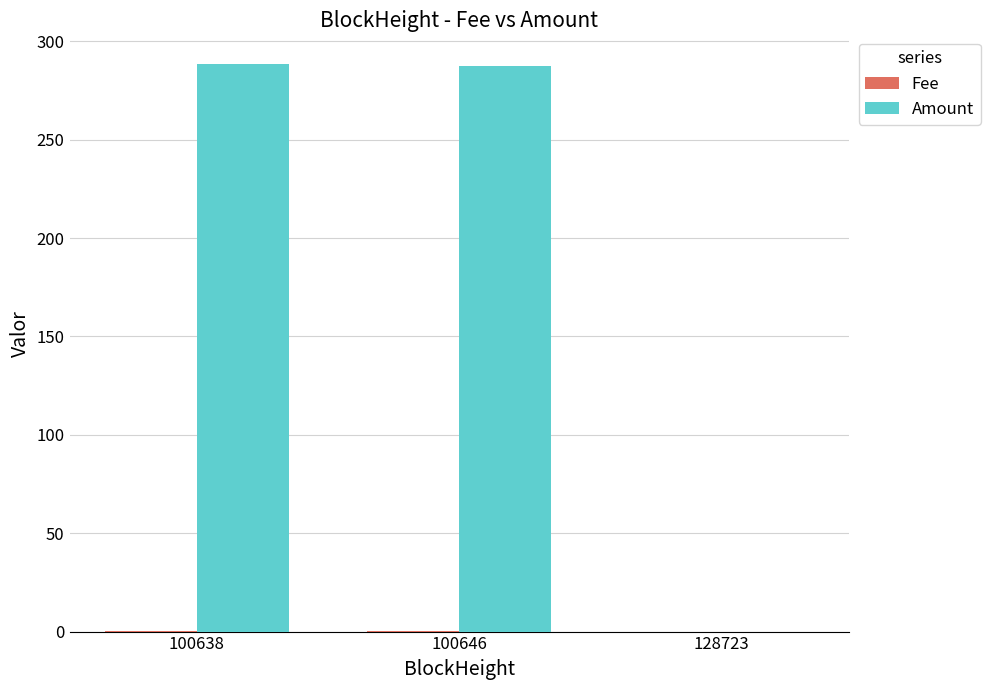

What is the approximate value of Amount at 100646?

287.5